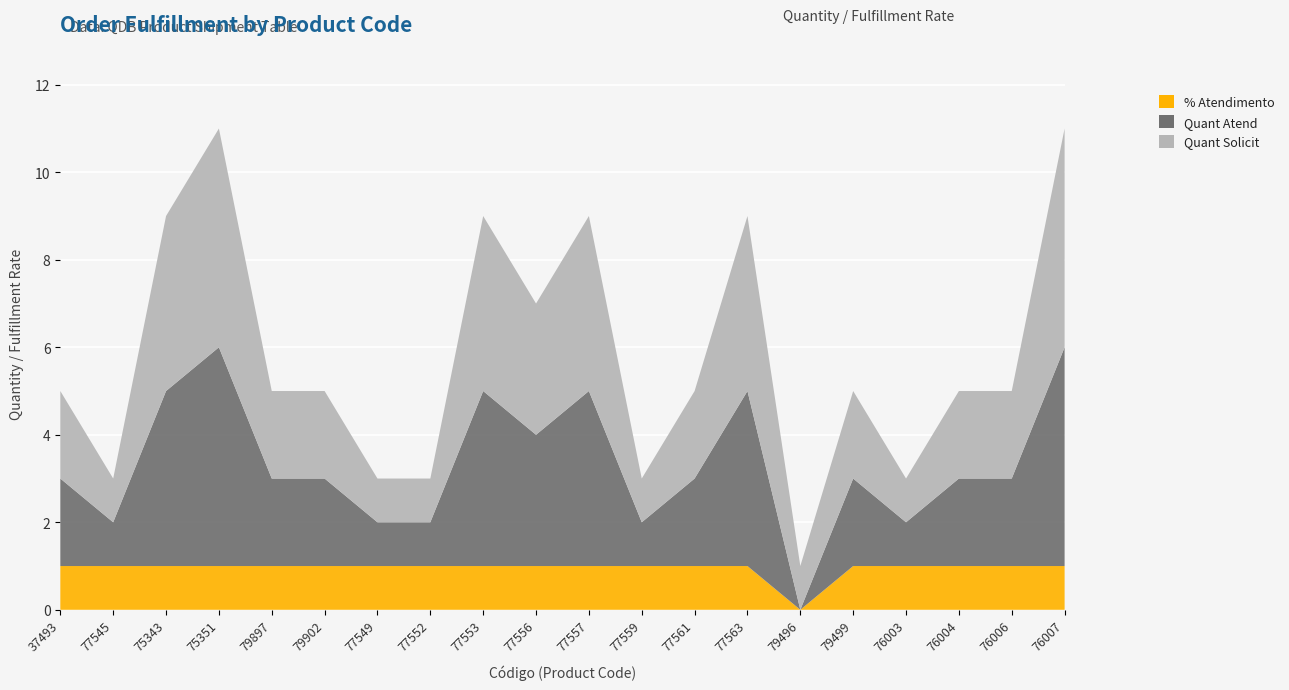

Reading left to right, transcribe all the data shown in this chart.

Quant Solicit: 2	1	4	5	2	2	1	1	4	3	4	1	2	4	1	2	1	2	2	5
Quant Atend: 2	1	4	5	2	2	1	1	4	3	4	1	2	4	0	2	1	2	2	5
% Atendimento: 1	1	1	1	1	1	1	1	1	1	1	1	1	1	0	1	1	1	1	1